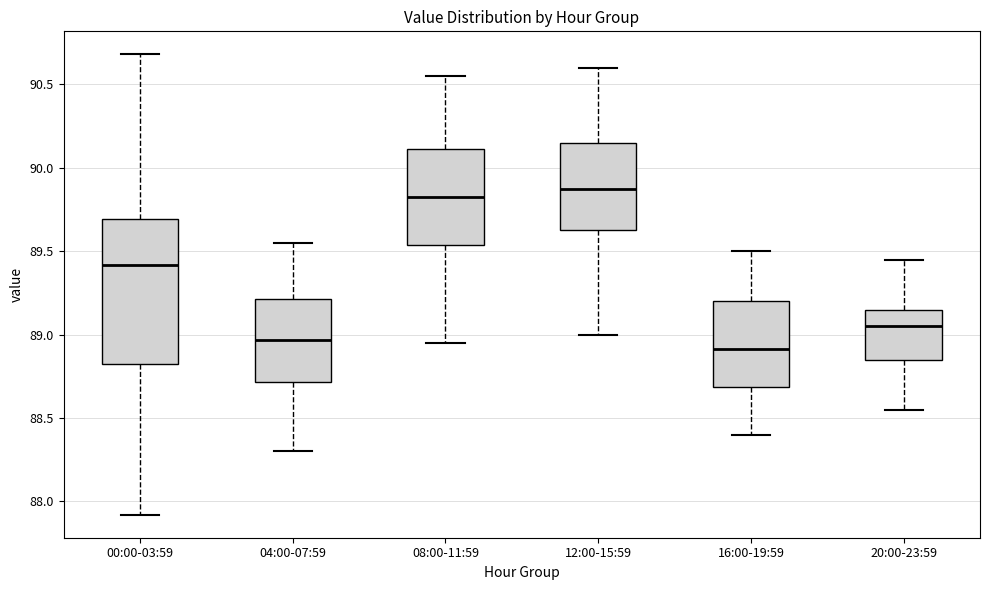

Reading left to right, read every box against the y-axis: the position of its median line, the range the box covers, and the ends of its whiskers. The values are not printed on the chart, so give them approximately, as read against the axis.

00:00-03:59: median 89.40, box 88.85 to 89.70, whiskers 87.90 to 90.70
04:00-07:59: median 88.95, box 88.70 to 89.20, whiskers 88.30 to 89.55
08:00-11:59: median 89.85, box 89.55 to 90.10, whiskers 88.95 to 90.55
12:00-15:59: median 89.90, box 89.65 to 90.15, whiskers 89.00 to 90.60
16:00-19:59: median 88.90, box 88.70 to 89.20, whiskers 88.40 to 89.50
20:00-23:59: median 89.05, box 88.85 to 89.15, whiskers 88.55 to 89.45